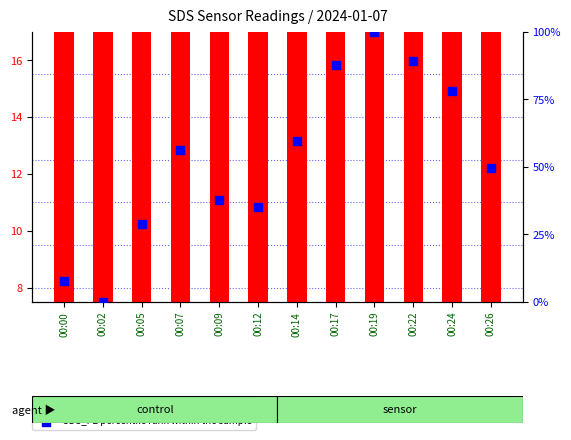

Which series reaches the maximum Y coordinate?

SDS_P2 percentile rank within the sample